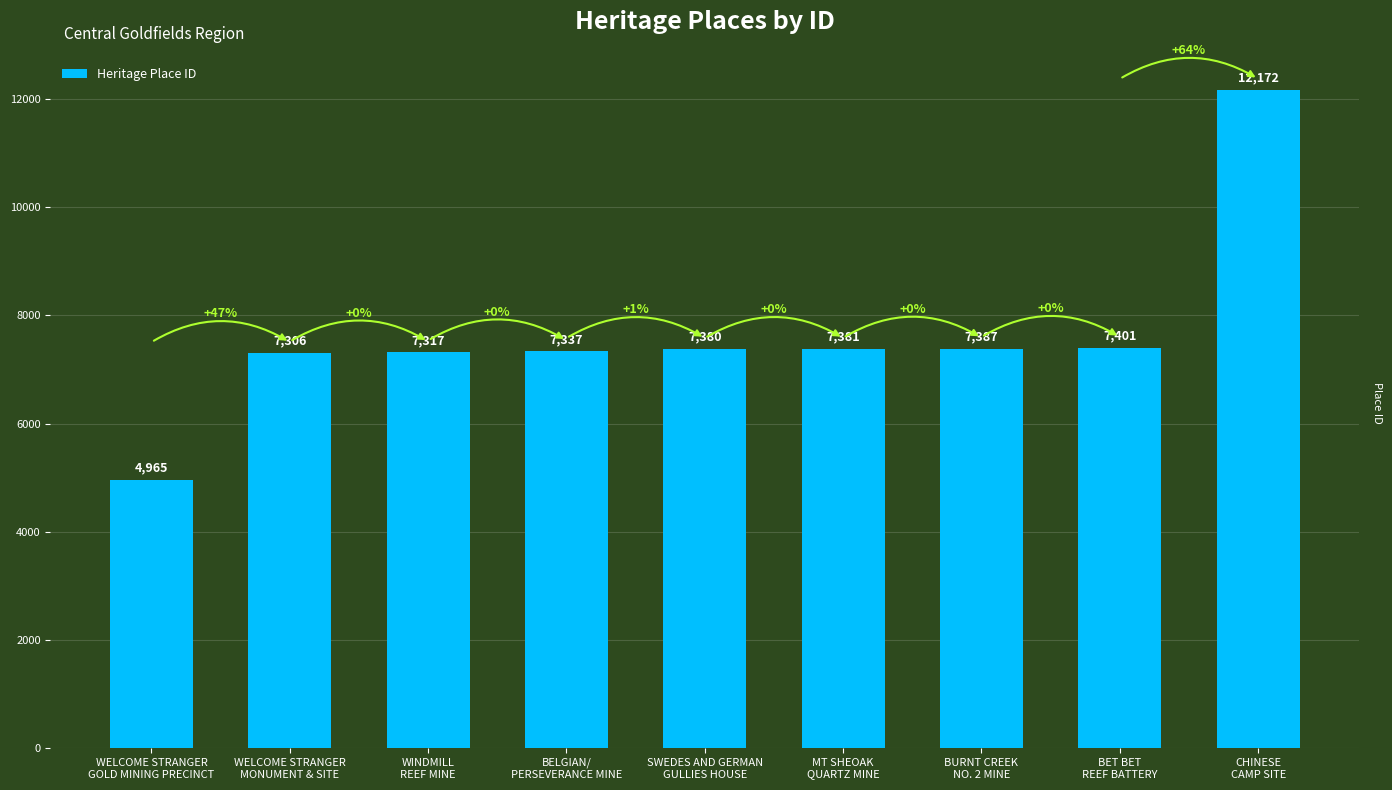

What is the greatest value displayed?

12172